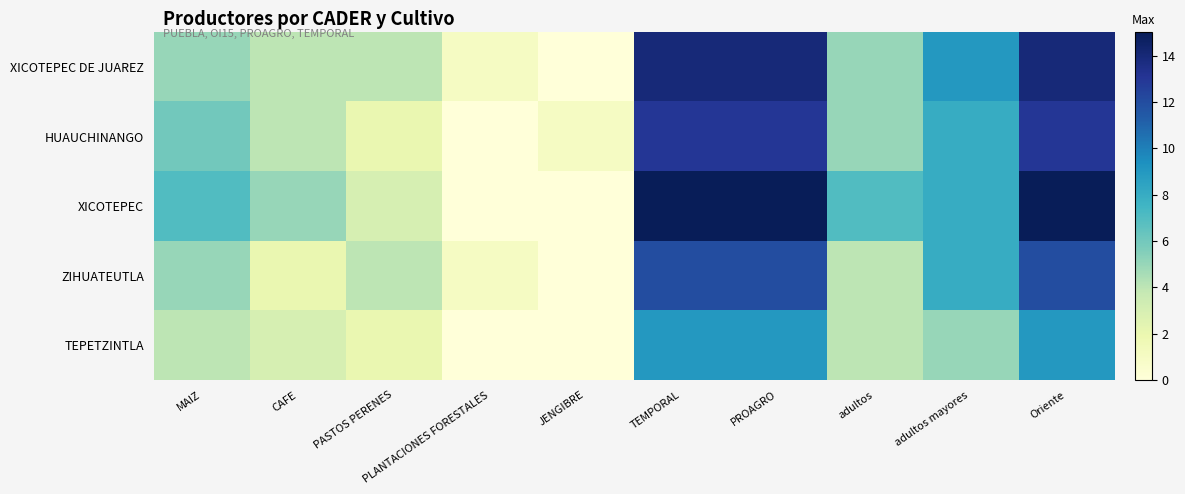

List the series in order of their peak value, highest first.

XICOTEPEC, XICOTEPEC DE JUAREZ, HUAUCHINANGO, ZIHUATEUTLA, TEPETZINTLA